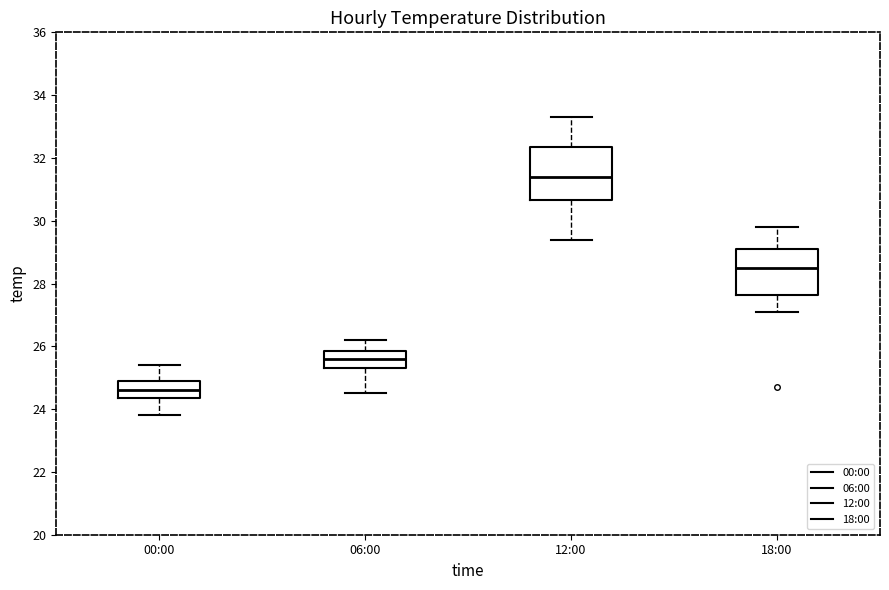

Comparing the boxes themselves (not the whiskers), which one is the tallest?

12:00